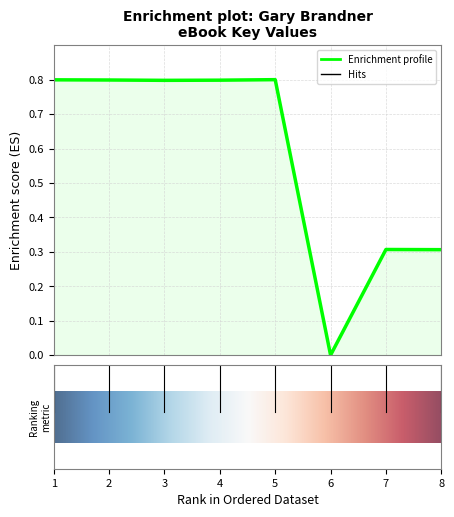

True or false: the data has more than 1 interior local peaks.

True